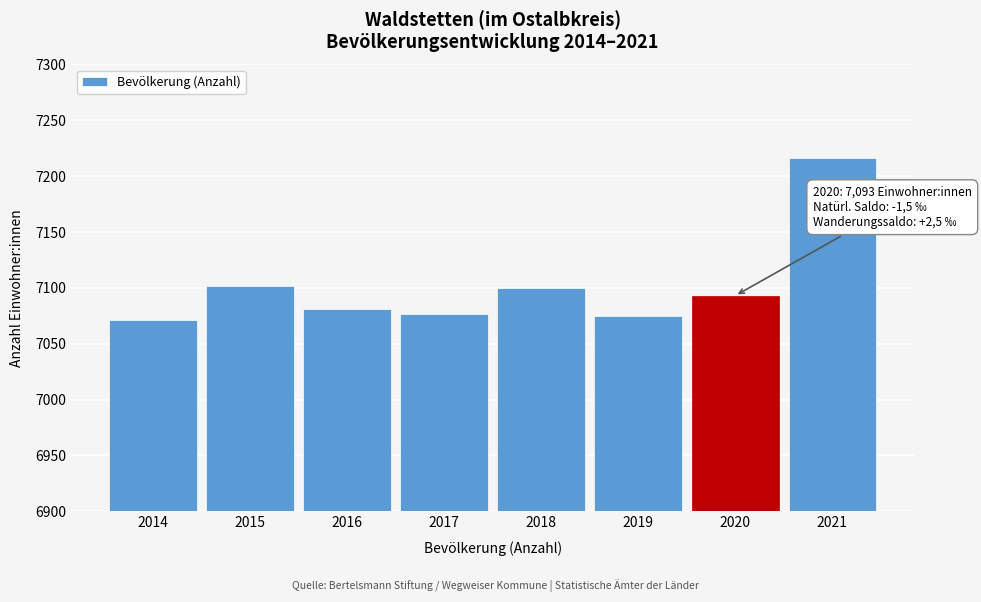

Reading left to right, transcribe all the data shown in this chart.

7071	7102	7081	7077	7100	7075	7093	7216